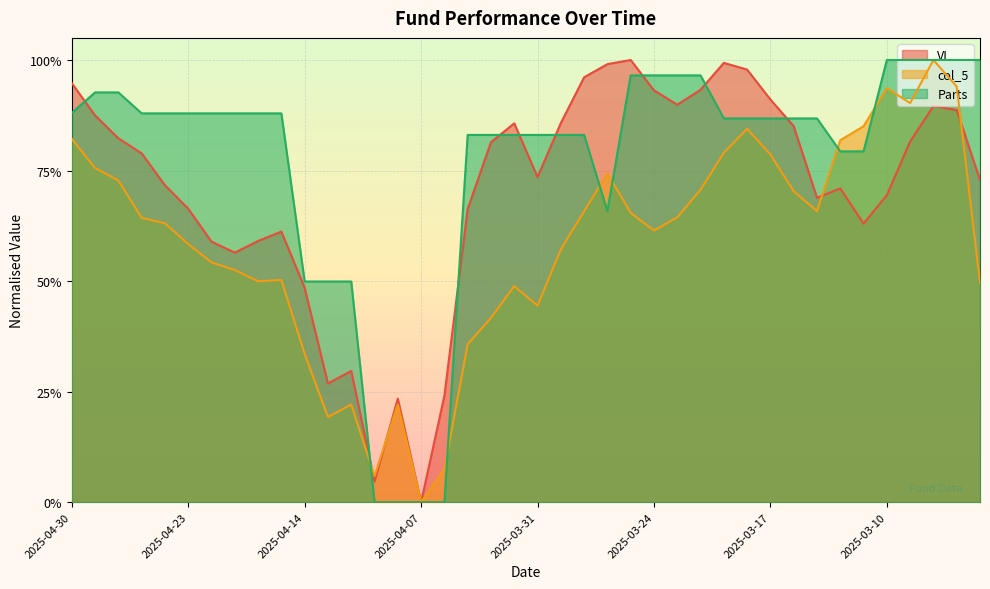

How many series are shown in this chart?

3